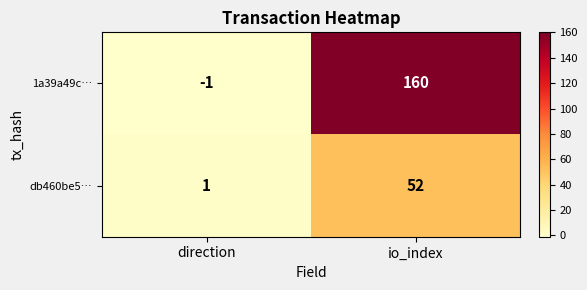

Reading left to right, transcribe all the data shown in this chart.

1a39a49c…: direction=-1	io_index=160
db460be5…: direction=1	io_index=52